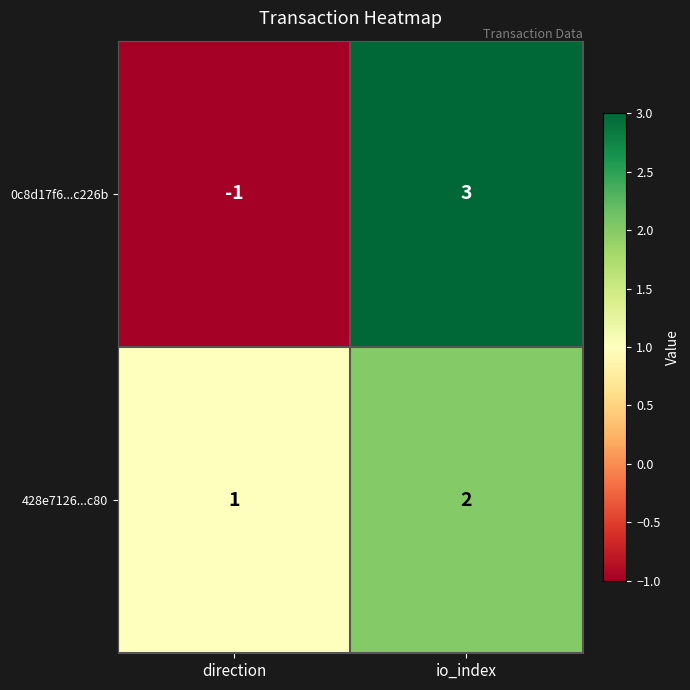

At which category is the sum across all series the highest?

io_index